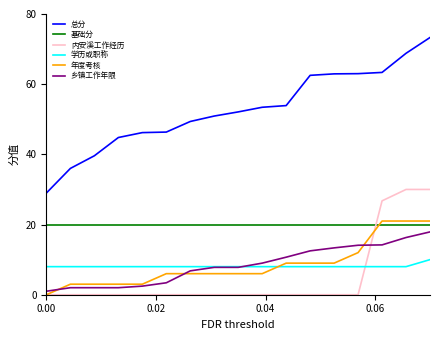

What is the difference between the maximum and second lowest values in the 乡镇工作年限 series?

15.9